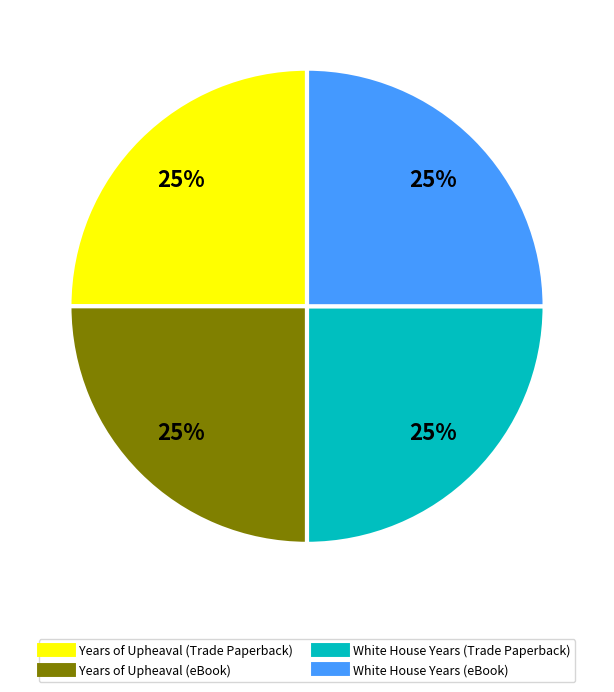

Is there a majority slice in this chart?

No